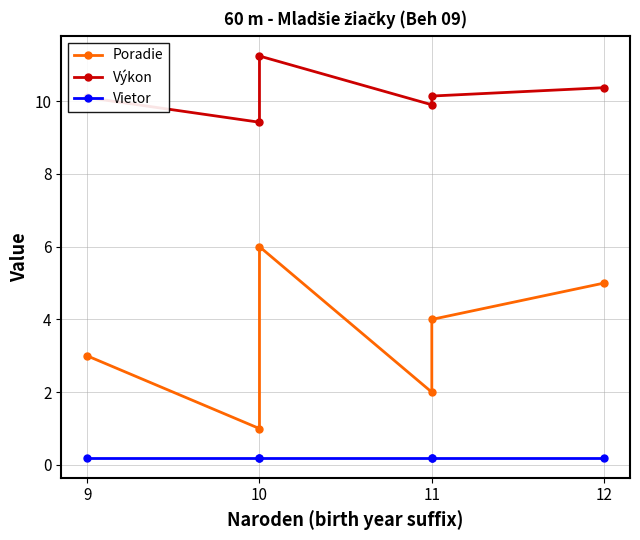

True or false: Výkon and Vietor cross at least once.

False